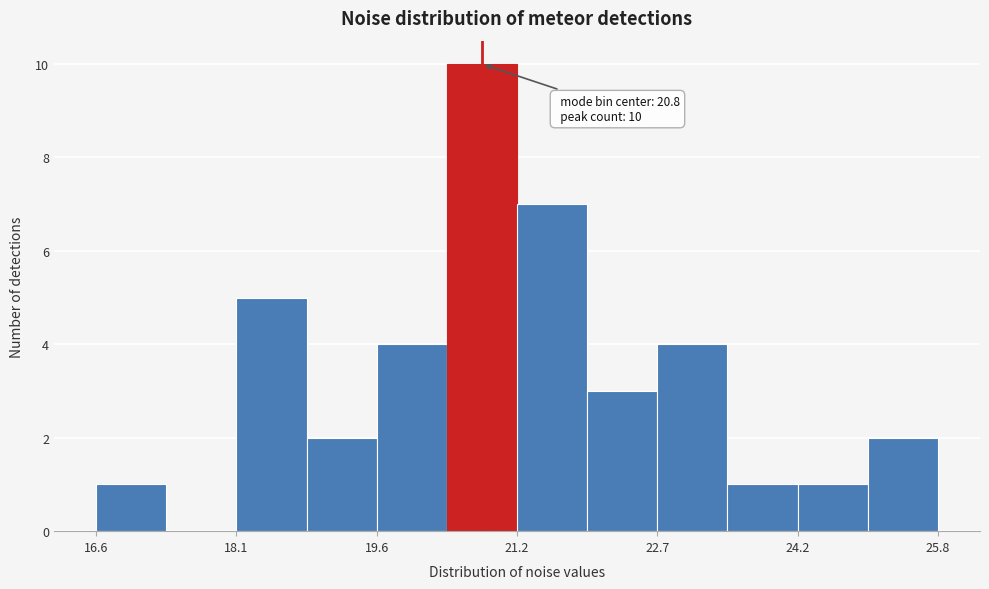

Around what value on the x-axis is the tallest bar? Give the approximate position of its centre, as read against the axis.

20.8